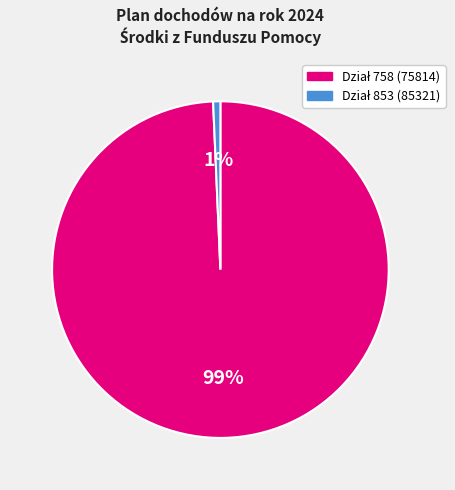

To the nearest percent, what is the average slice percentage?

50%